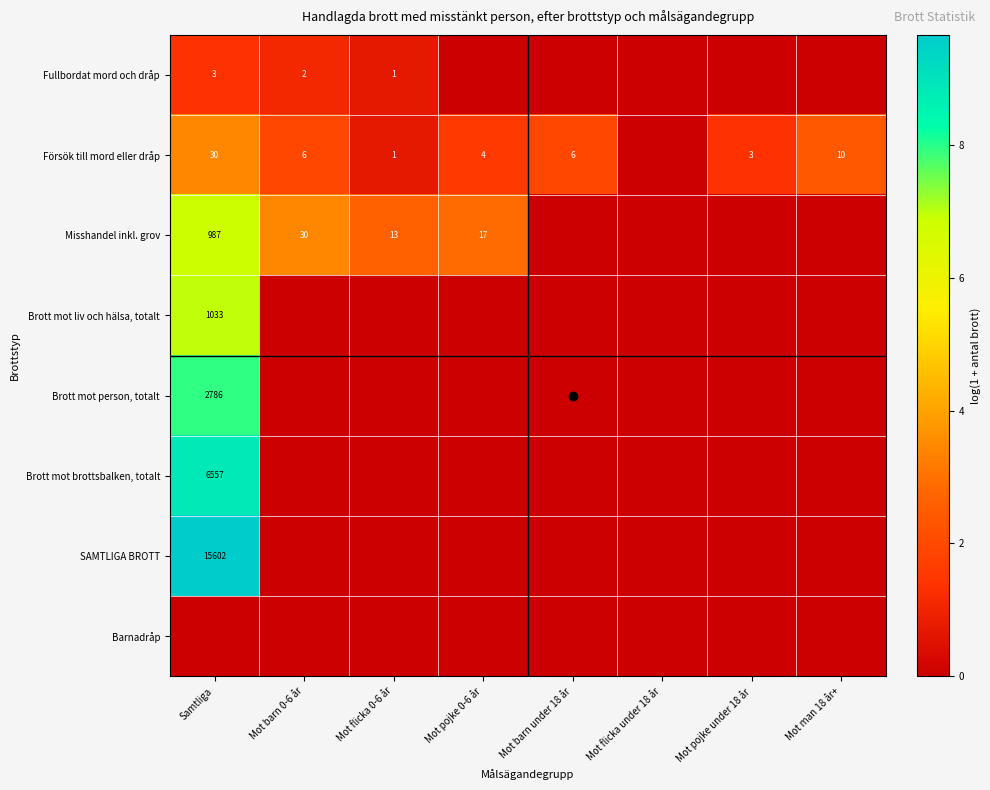

Is it true that Försök till mord eller dråp equals 6 at Mot barn 0-6 år?

True